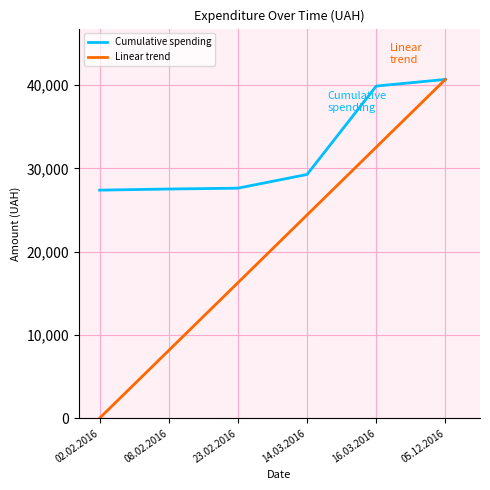

Which series has the largest total across all categories?

Cumulative spending